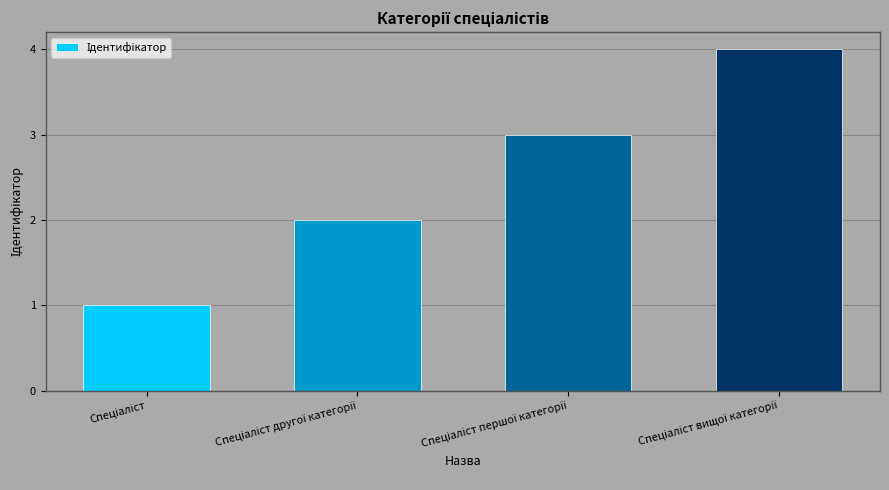

What is the maximum value shown in the chart?

4